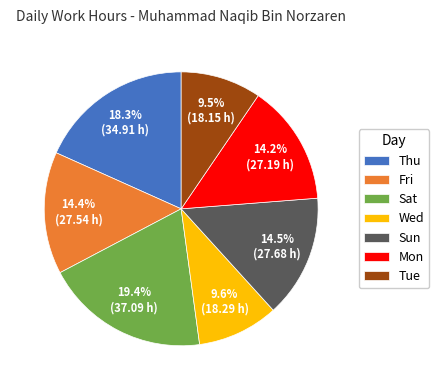

Count the number of slices in the pie.

7